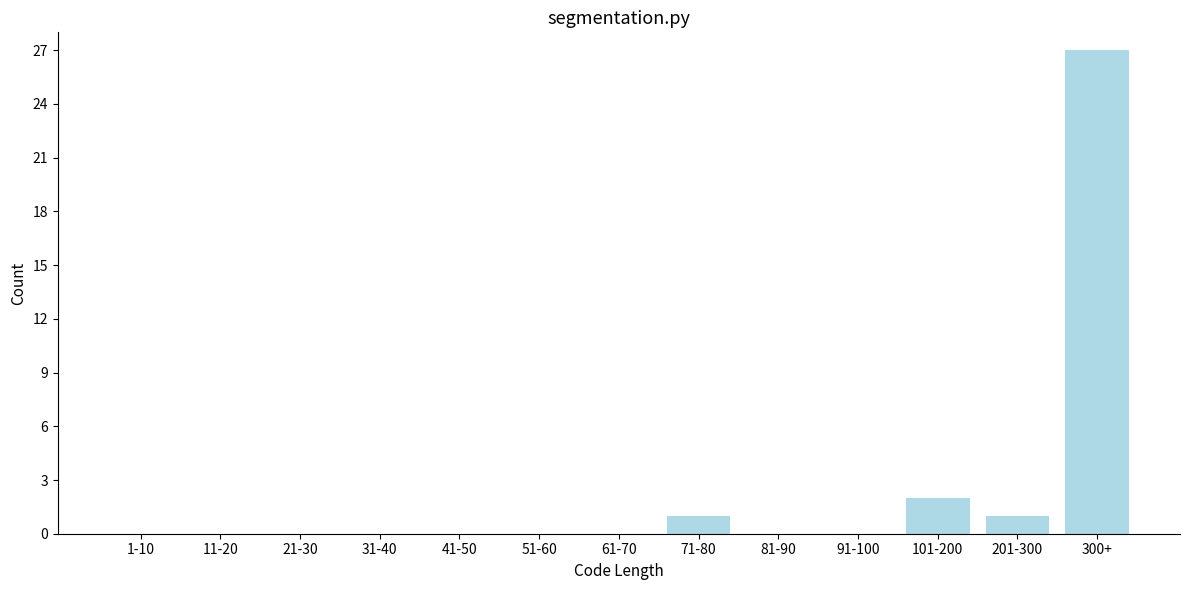

Reading left to right, list all the values displayed in this chart.

1-10=0	11-20=0	21-30=0	31-40=0	41-50=0	51-60=0	61-70=0	71-80=1	81-90=0	91-100=0	101-200=2	201-300=1	300+=27